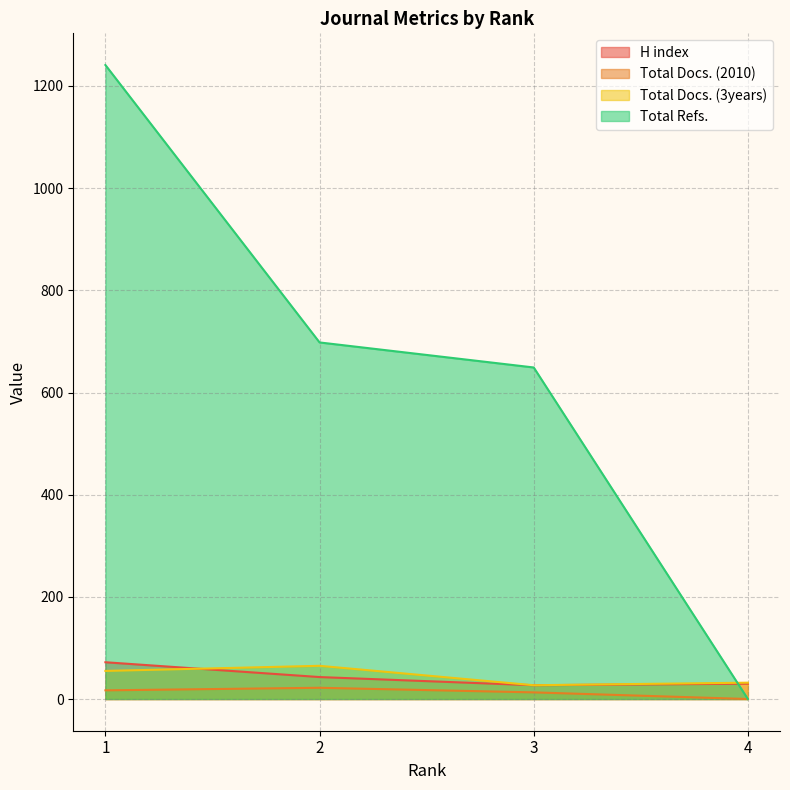

Reading left to right, extract all data points from this chart.

H index: 1=72	2=43	3=27	4=30
Total Docs. (2010): 1=17	2=22	3=13	4=0
Total Docs. (3years): 1=55	2=65	3=27	4=32
Total Refs.: 1=1241	2=698	3=649	4=0